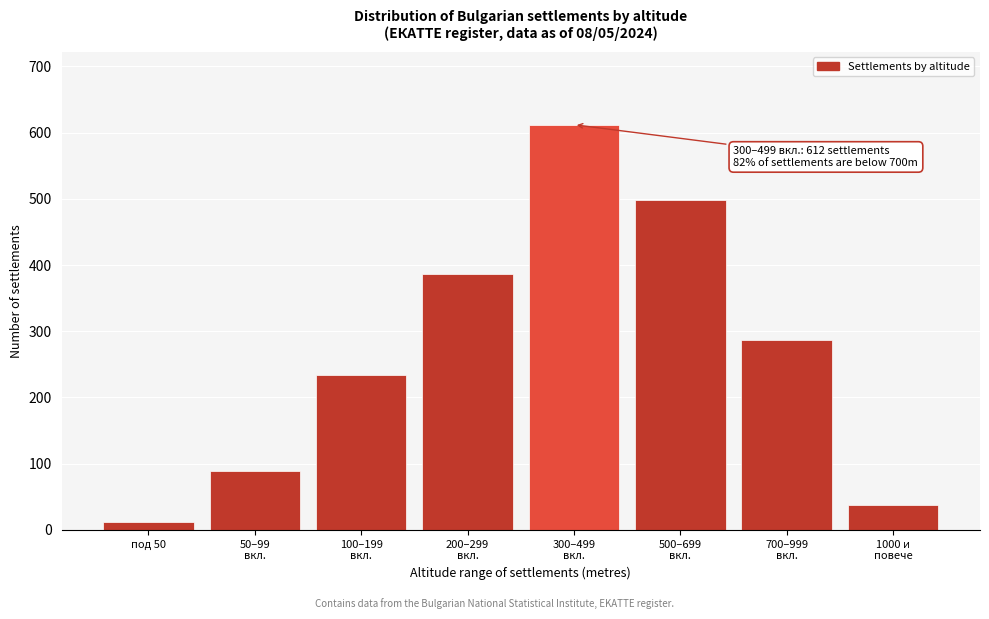

Reading left to right, transcribe all the data shown in this chart.

12	89	234	387	612	498	287	37